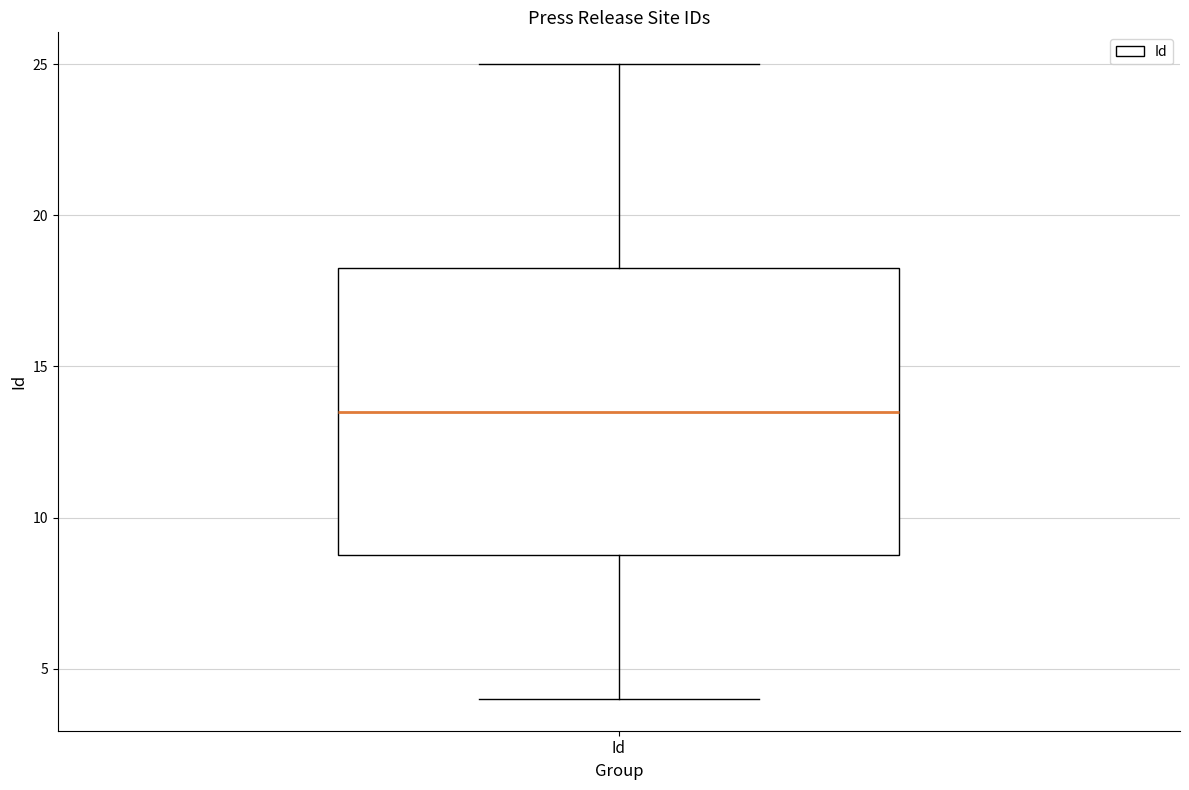

Where does the lower whisker of the box for Id end on the y-axis? The values are not printed on the chart, so give them approximately, as read against the axis.

4.0